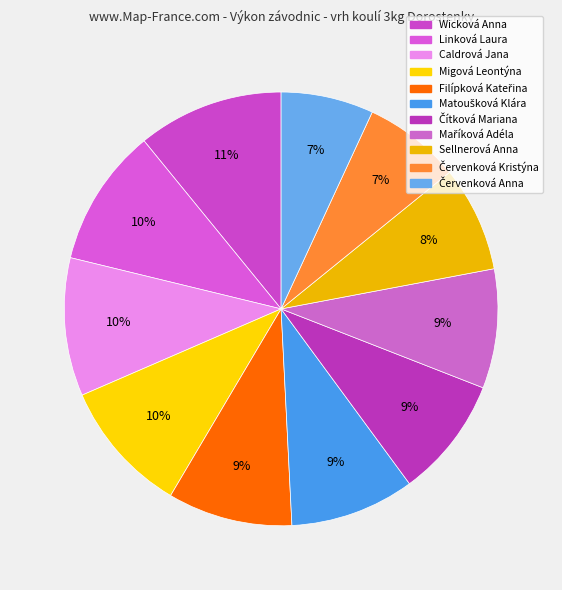

Count the number of slices in the pie.

11